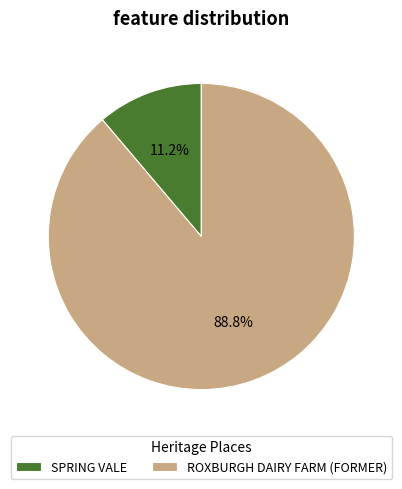

Which slice is the largest?

ROXBURGH DAIRY FARM (FORMER)